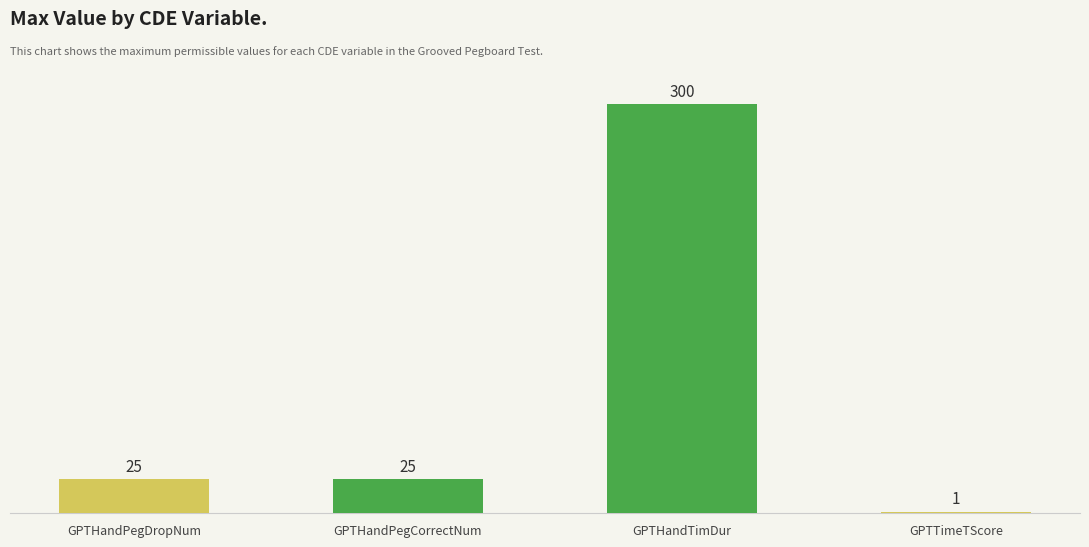

What is the value of the 3rd bar from the left?

300